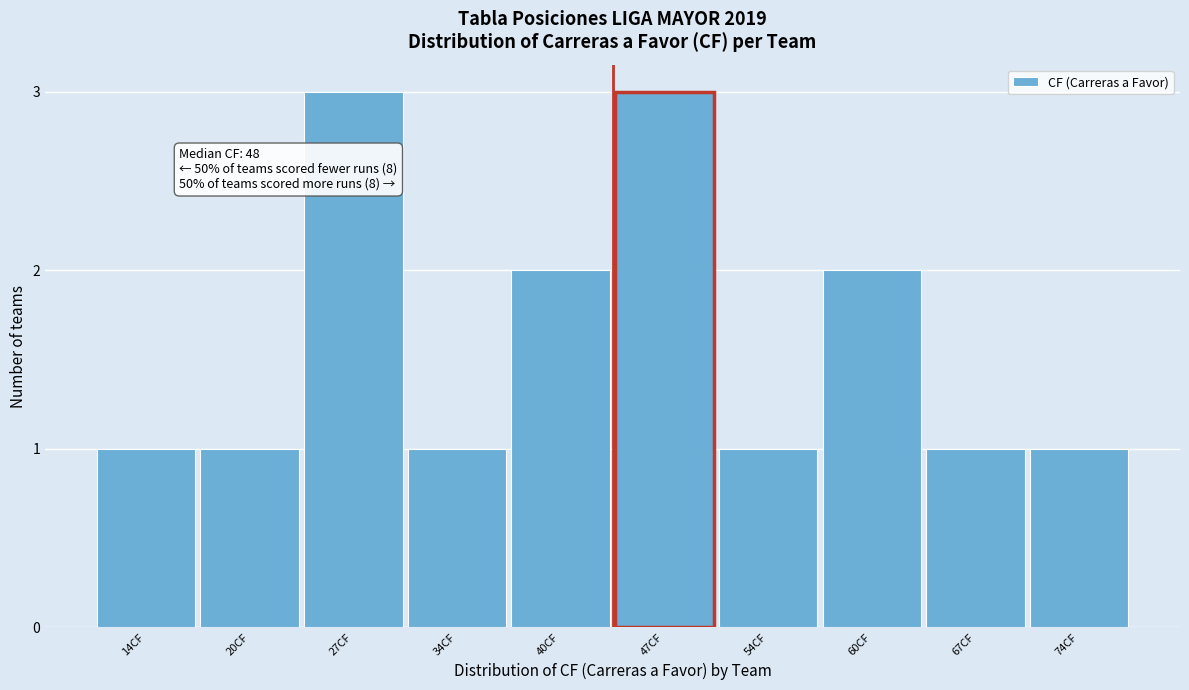

Reading left to right, what are all the values shown in this chart?

1	1	3	1	2	3	1	2	1	1